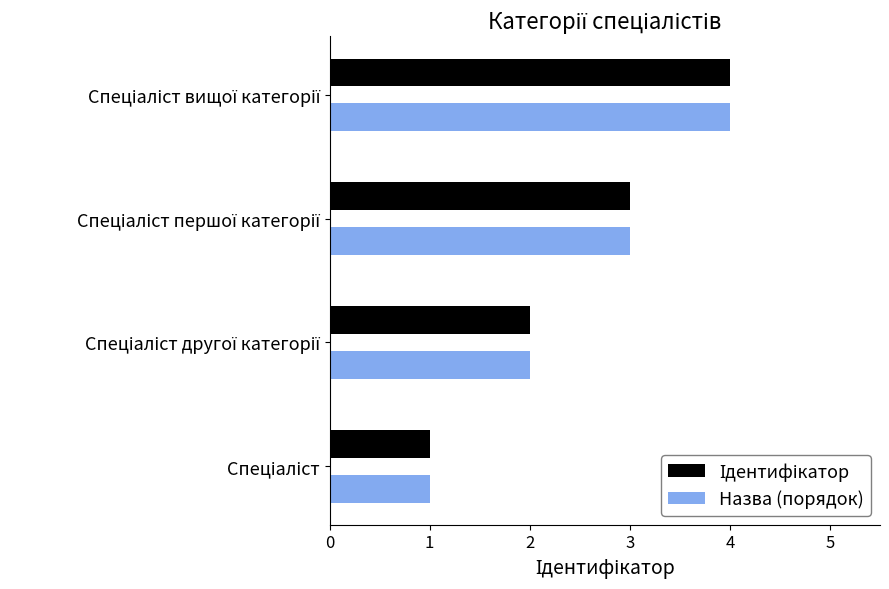

Rank the categories by Ідентифікатор value from highest to lowest.

Спеціаліст вищої категорії, Спеціаліст першої категорії, Спеціаліст другої категорії, Спеціаліст